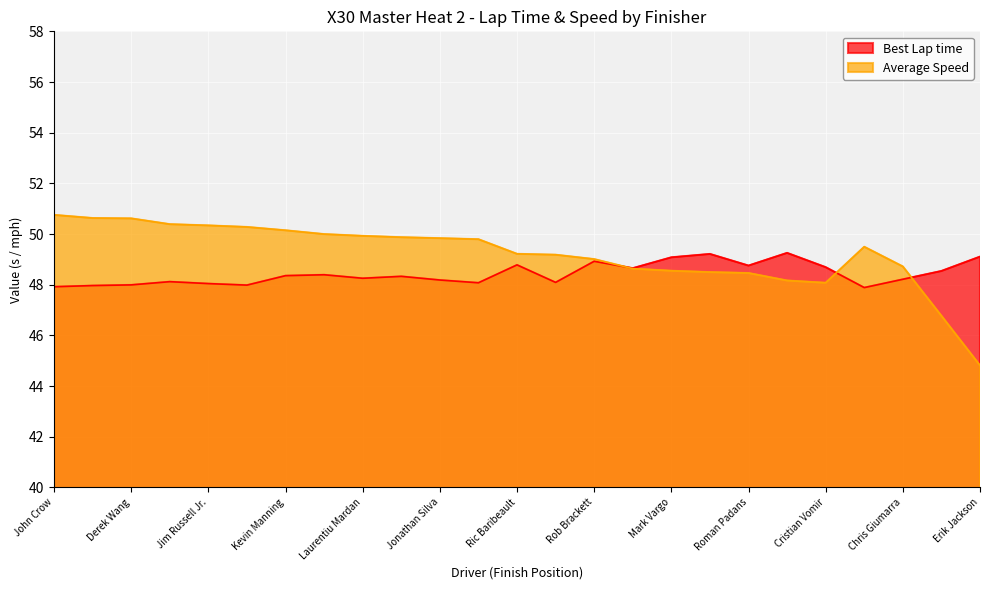

Between Rob Brackett and Travis Irving, which is larger?

Rob Brackett